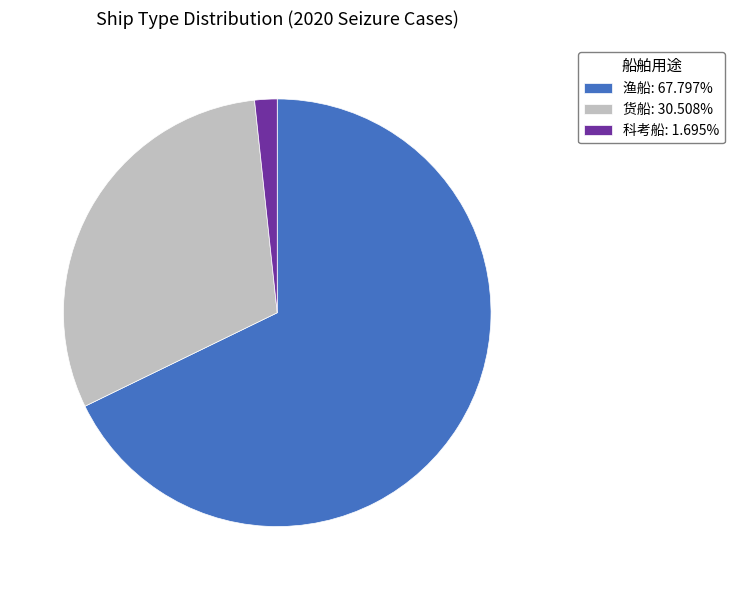

Do 货船 and 渔船 together represent more than half of the pie?

Yes